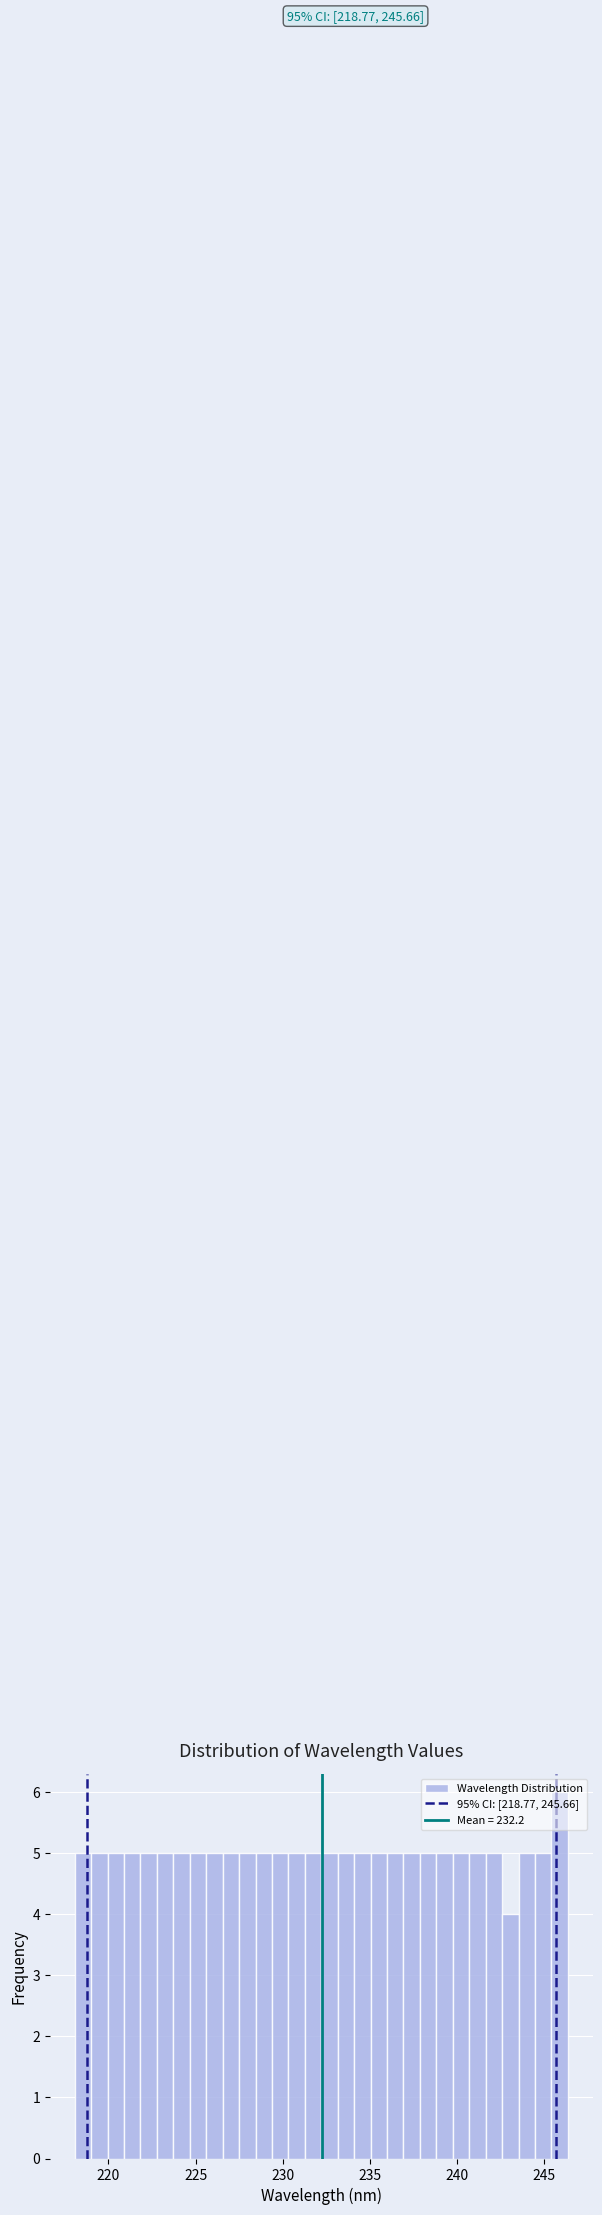

Around what value on the x-axis is the tallest bar? Give the approximate position of its centre, as read against the axis.

246.0